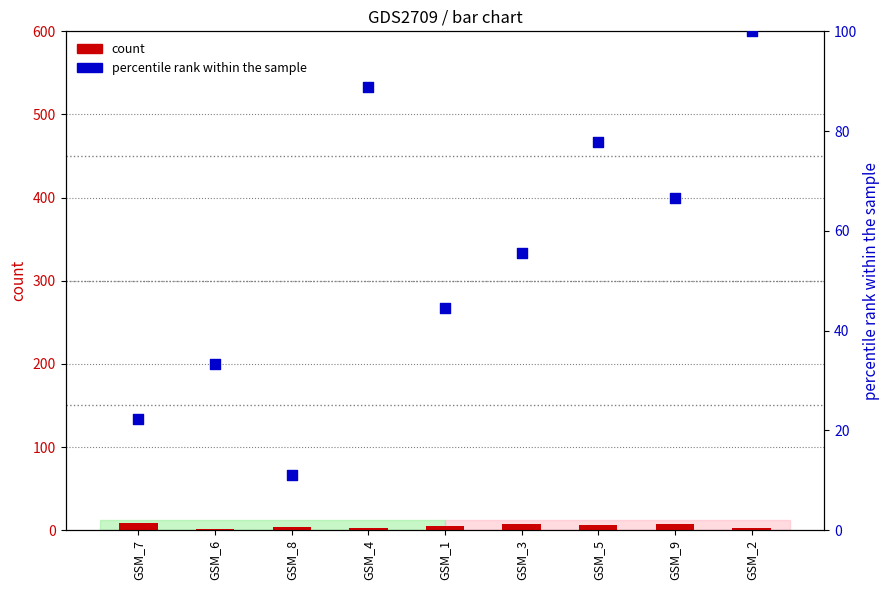

Which series contains the lowest Y value?

col_3 (count)